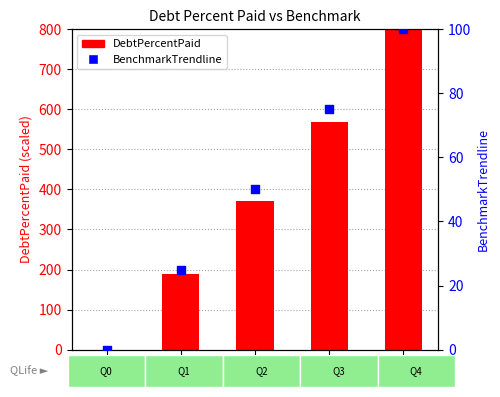

What is the total value across all series at Q2?

421.4